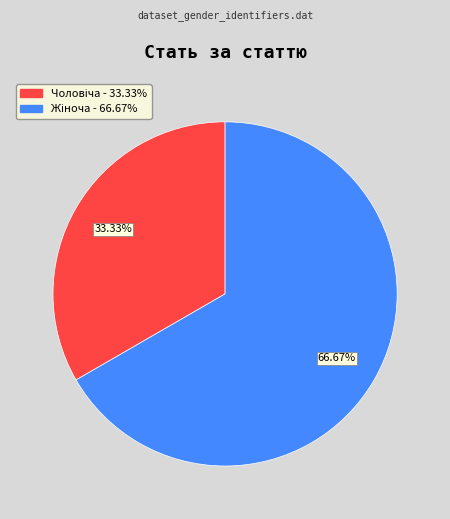

Is there any slice that represents more than half of the pie?

Yes